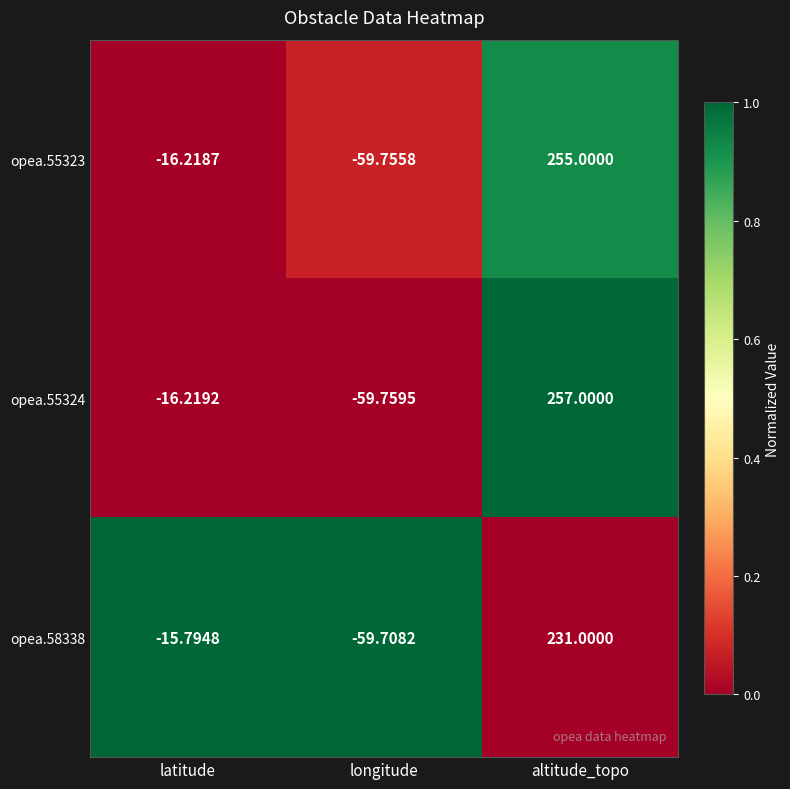

At which category is the sum across all series the highest?

altitude_topo